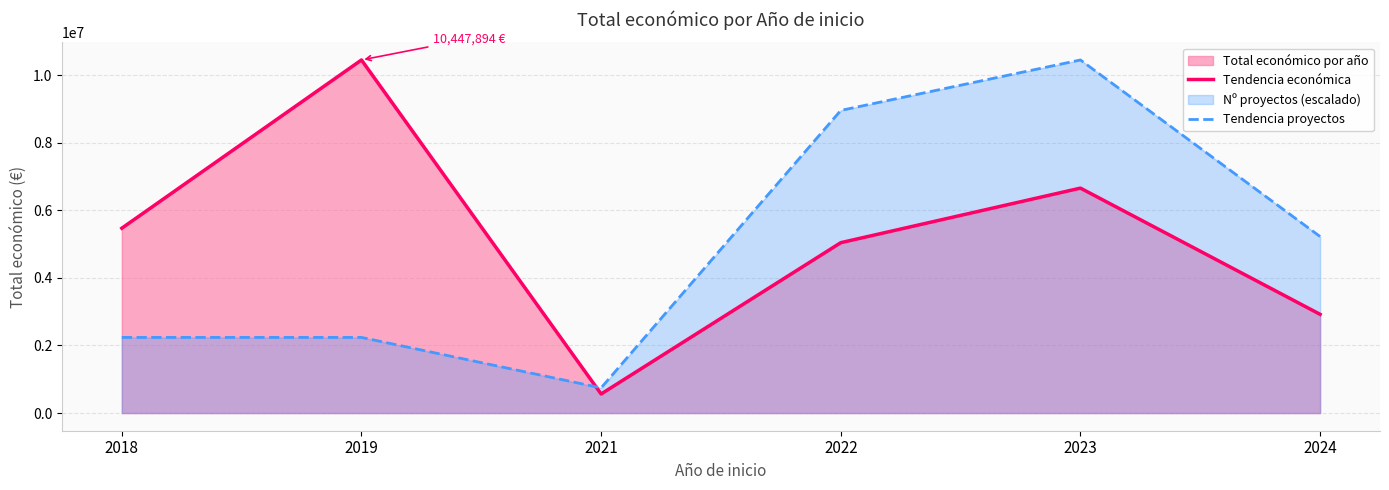

What is the total value across all series at 2024?

8146232.0